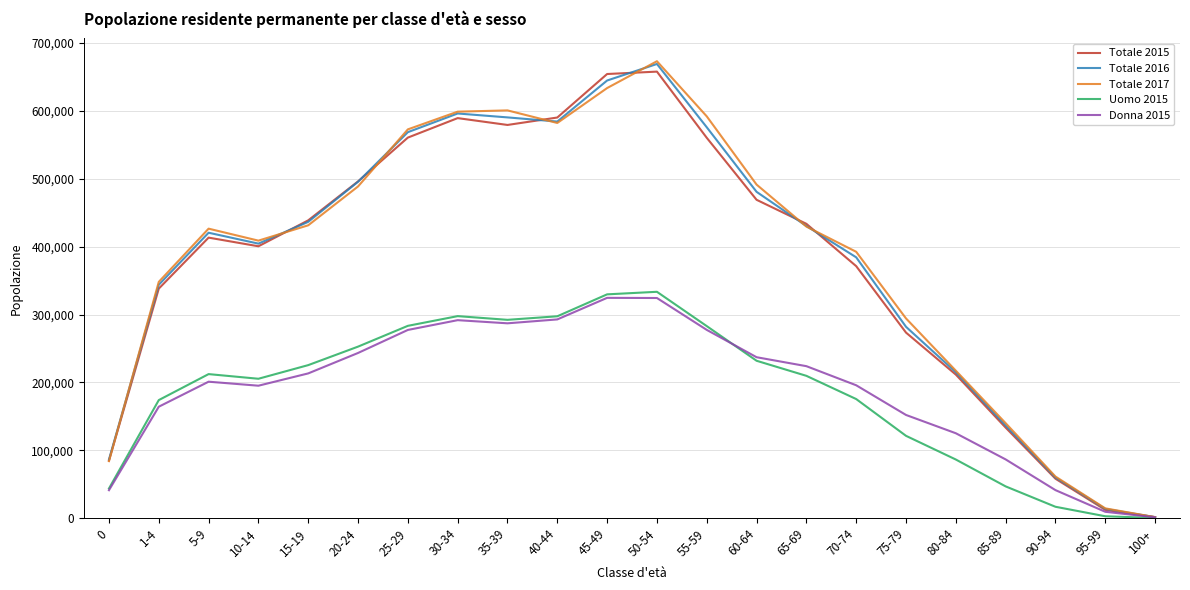

What is the minimum value for Uomo 2015?

290